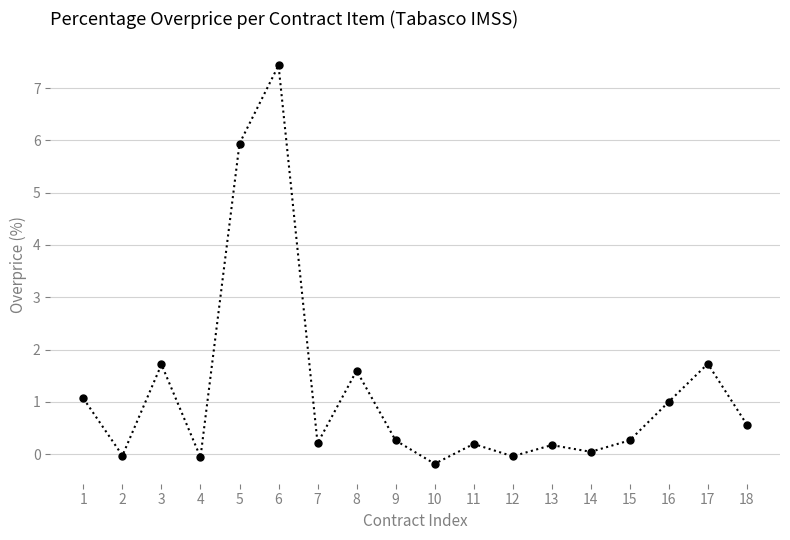

Which category has the highest value across all series?

6